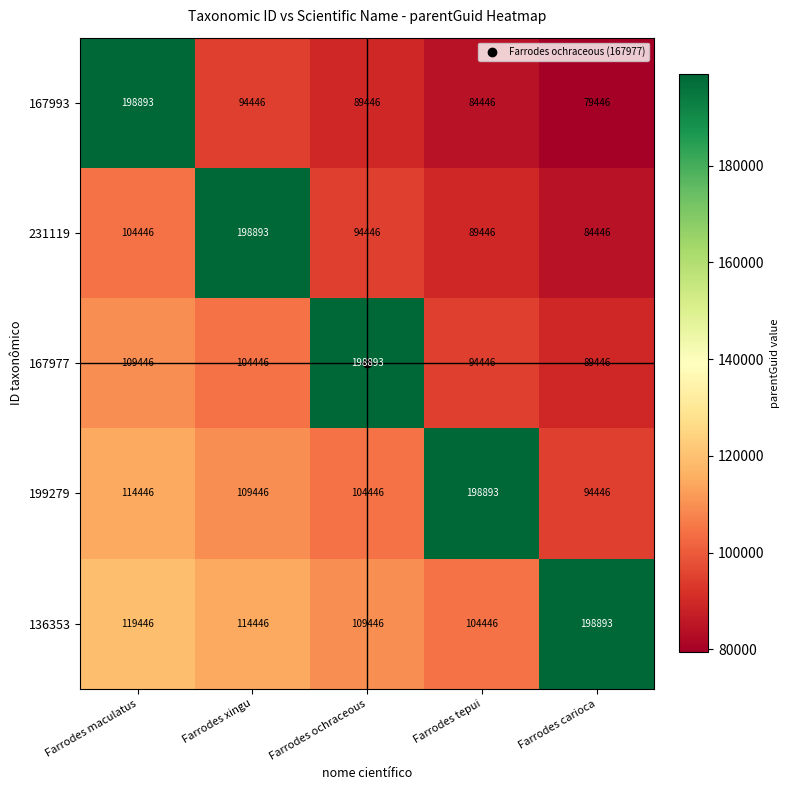

Which series has the largest total across all categories?

136353